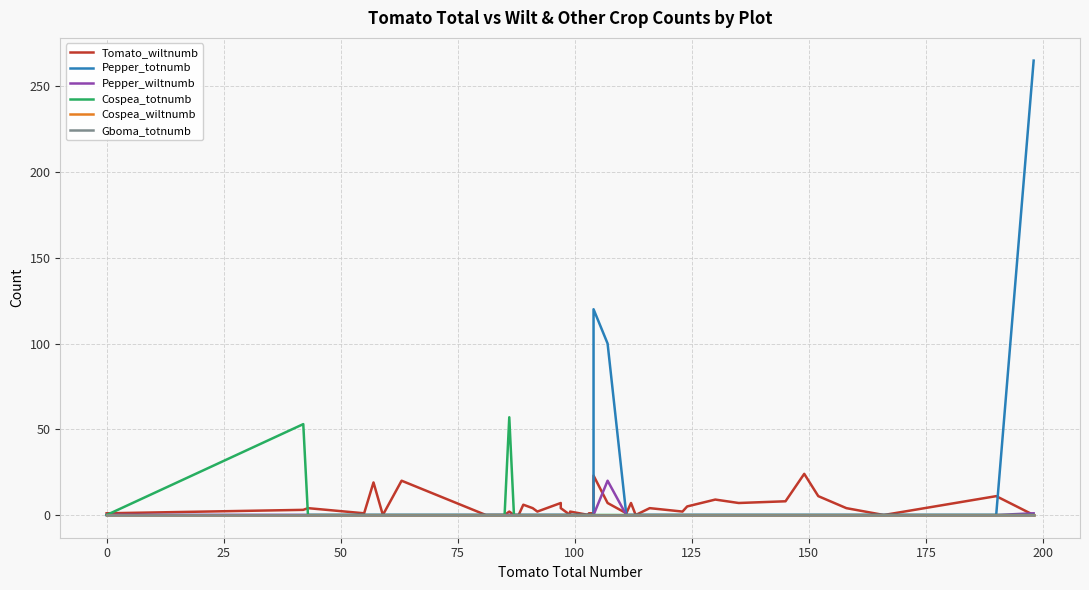

Count the number of categories in the chart.

40